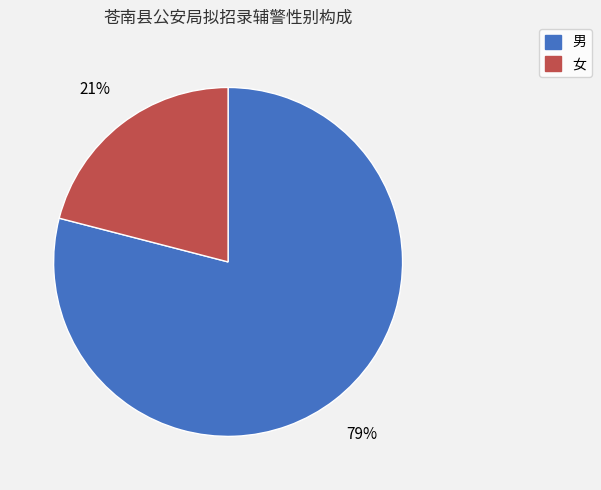

Approximately how many times larger is the value at 女 compared to 男?

0.3